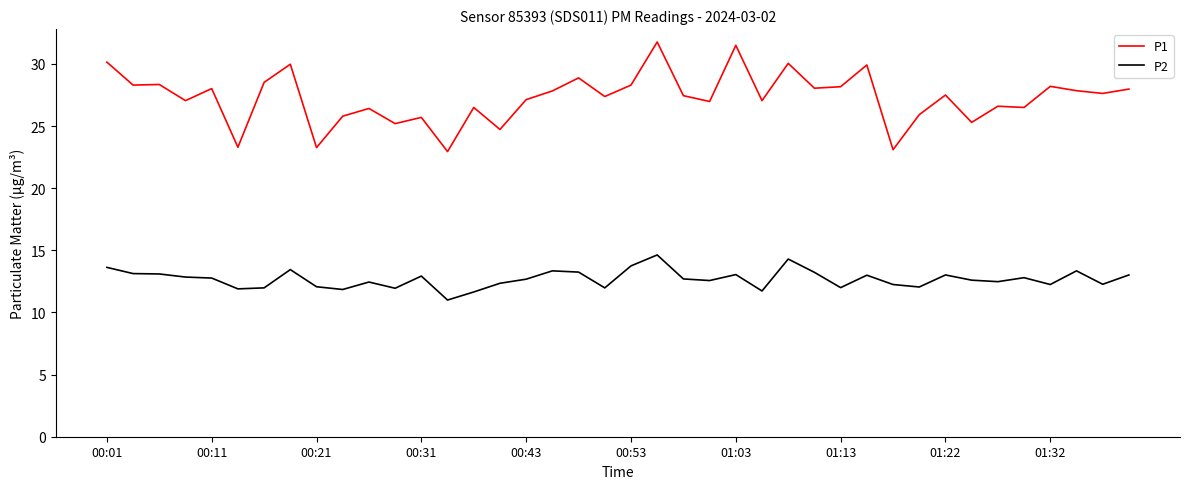

What is the minimum value shown in the chart?

11.0